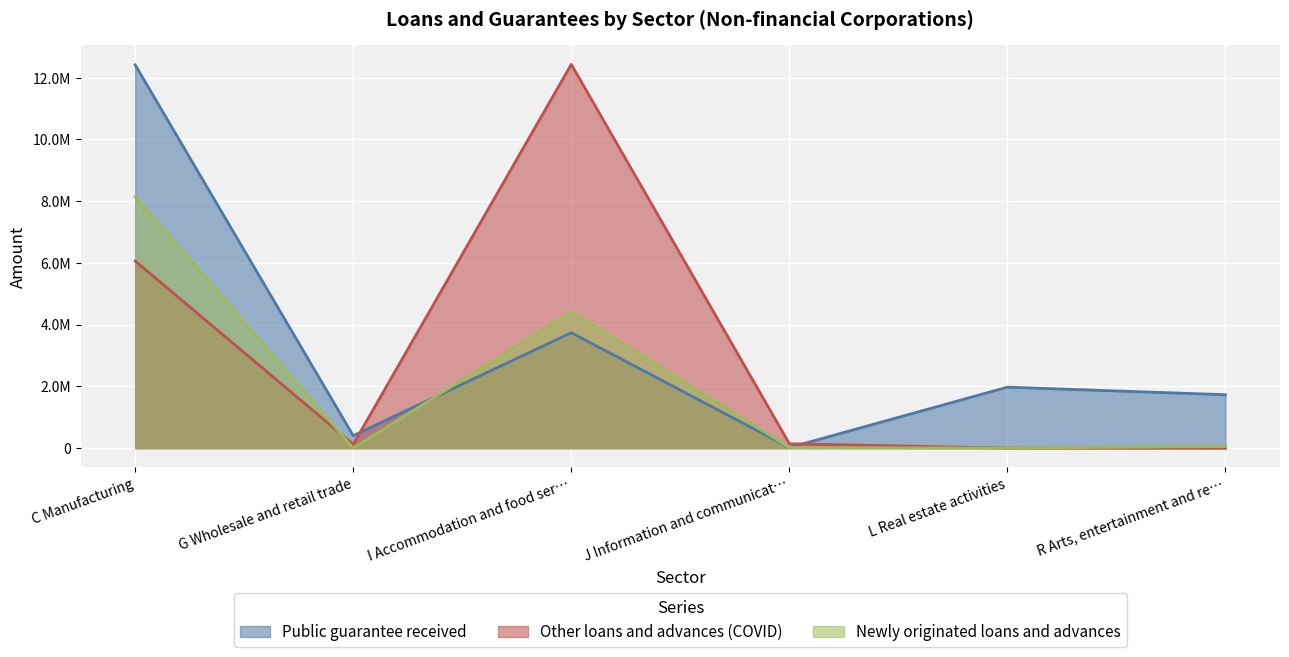

Is the value of Other loans and advances (COVID) at R Arts, entertainment and re… greater than the value of Public guarantee received at G Wholesale and retail trade?

No